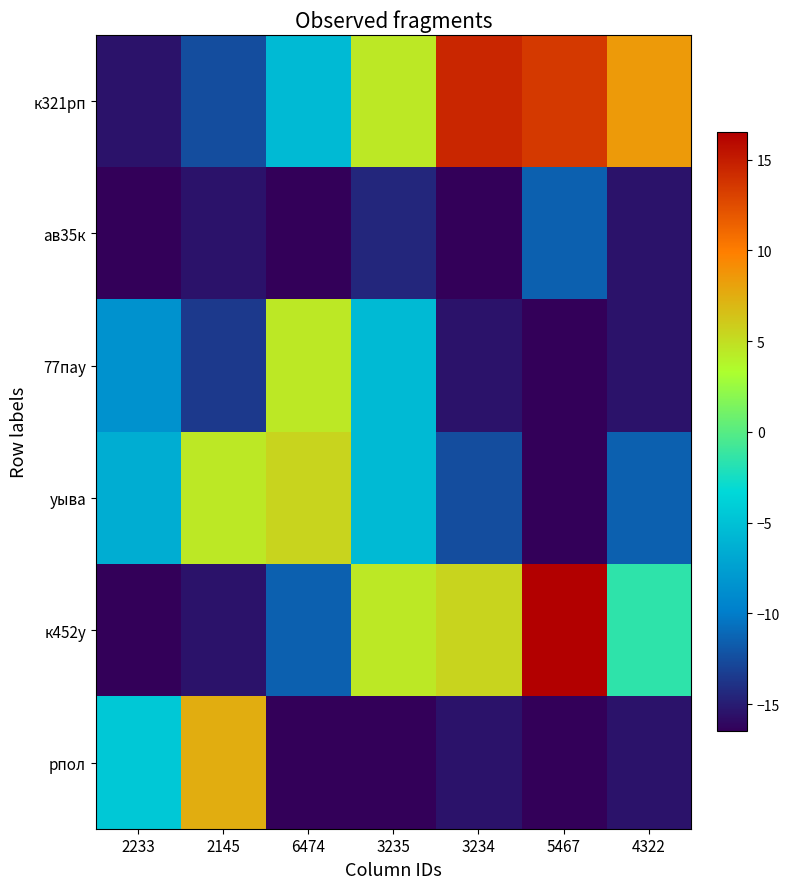

What is the spread (max minus min) of values at 6474?

22.0